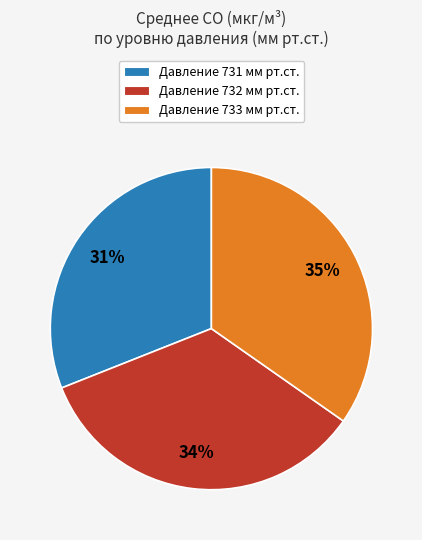

To the nearest percent, what is the average slice percentage?

33%